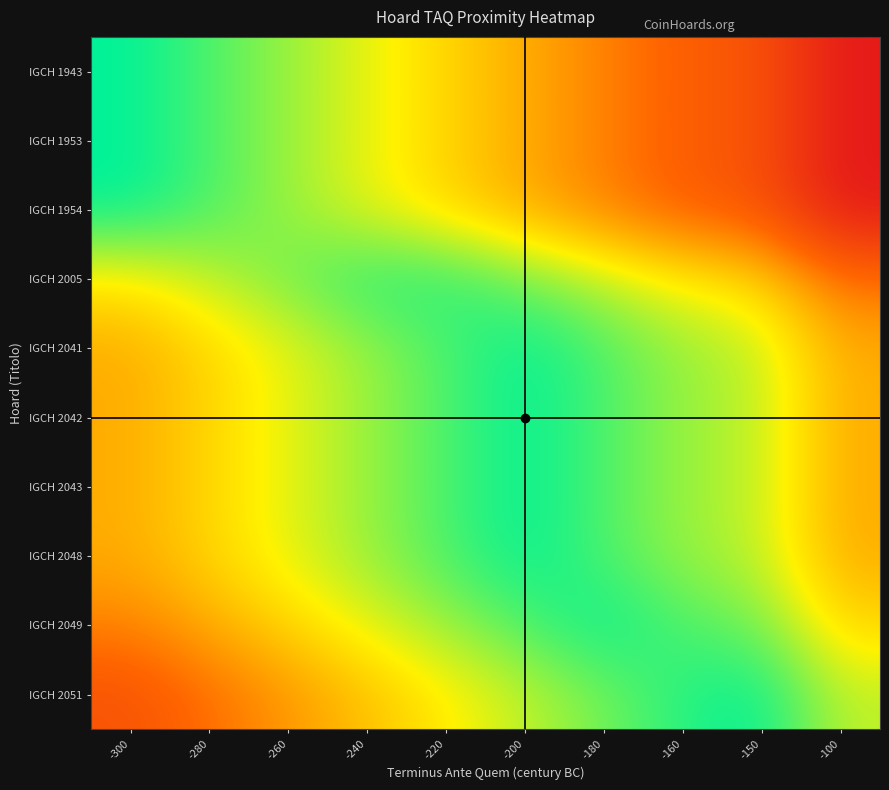

Reading right to left, list all the values displayed in this chart.

IGCH 1943: -100=0.0	-150=0.2	-160=0.3	-180=0.4	-200=0.5	-220=0.6	-240=0.7	-260=0.8	-280=0.9	-300=1.0
IGCH 1953: -100=0.0	-150=0.2	-160=0.3	-180=0.4	-200=0.5	-220=0.6	-240=0.7	-260=0.8	-280=0.9	-300=1.0
IGCH 1954: -100=0.0	-150=0.2	-160=0.3	-180=0.4	-200=0.5	-220=0.6	-240=0.7	-260=0.8	-280=0.9	-300=1.0
IGCH 2005: -100=0.3	-150=0.6	-160=0.7	-180=0.8	-200=0.8	-220=0.9	-240=0.9	-260=0.8	-280=0.8	-300=0.7
IGCH 2041: -100=0.5	-150=0.8	-160=0.8	-180=0.9	-200=1.0	-220=0.9	-240=0.8	-260=0.7	-280=0.6	-300=0.5
IGCH 2042: -100=0.5	-150=0.8	-160=0.8	-180=0.9	-200=1.0	-220=0.9	-240=0.8	-260=0.7	-280=0.6	-300=0.5
IGCH 2043: -100=0.5	-150=0.8	-160=0.8	-180=0.9	-200=1.0	-220=0.9	-240=0.8	-260=0.7	-280=0.6	-300=0.5
IGCH 2048: -100=0.5	-150=0.8	-160=0.8	-180=0.9	-200=1.0	-220=0.9	-240=0.8	-260=0.7	-280=0.6	-300=0.5
IGCH 2049: -100=0.6	-150=0.8	-160=0.9	-180=1.0	-200=0.9	-220=0.8	-240=0.7	-260=0.6	-280=0.5	-300=0.4
IGCH 2051: -100=0.8	-150=1.0	-160=0.9	-180=0.8	-200=0.8	-220=0.7	-240=0.6	-260=0.5	-280=0.3	-300=0.2